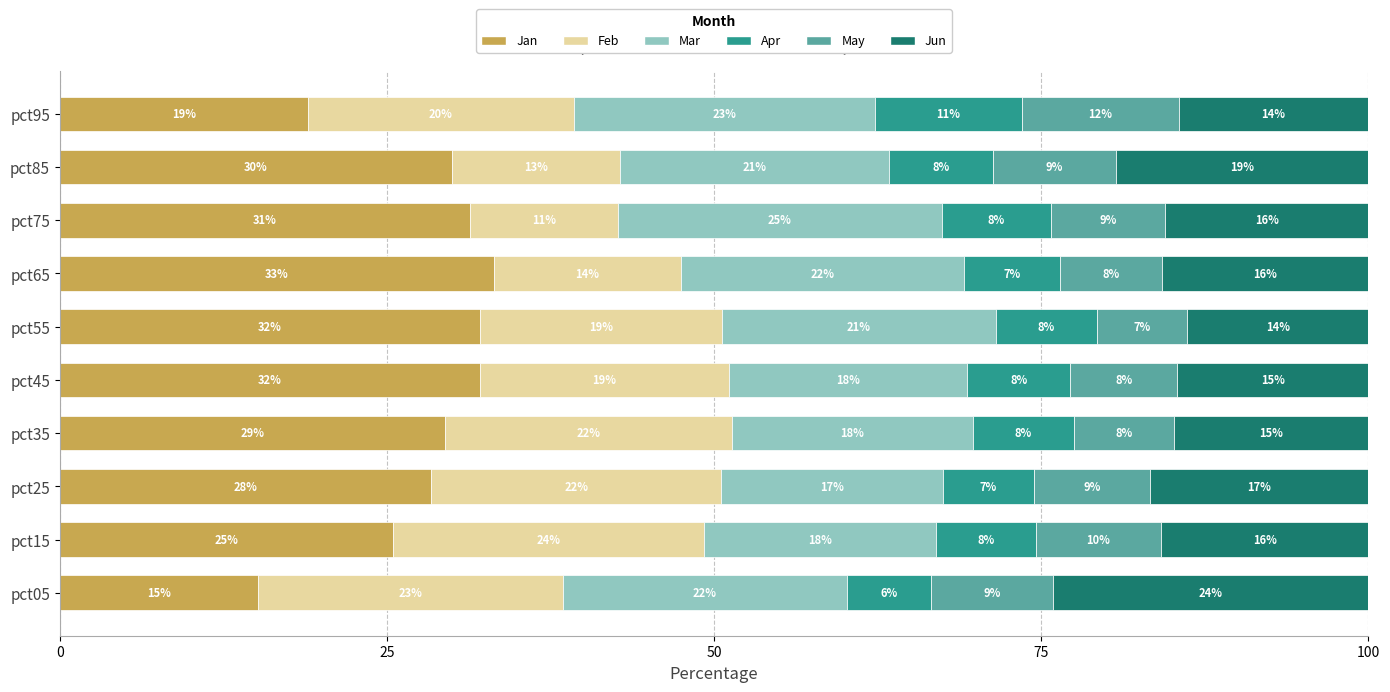

What are all the series names shown in the legend?

Jan, Feb, Mar, Apr, May, Jun